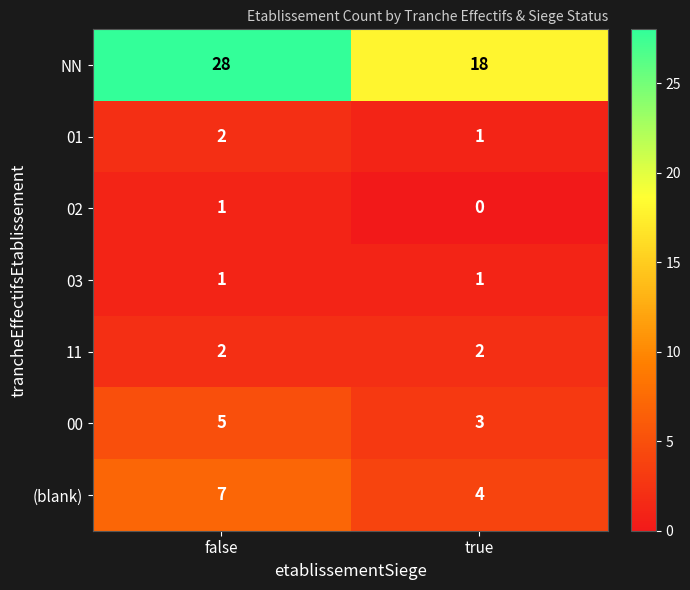

What is the sum of the 11 values at false and true?

4